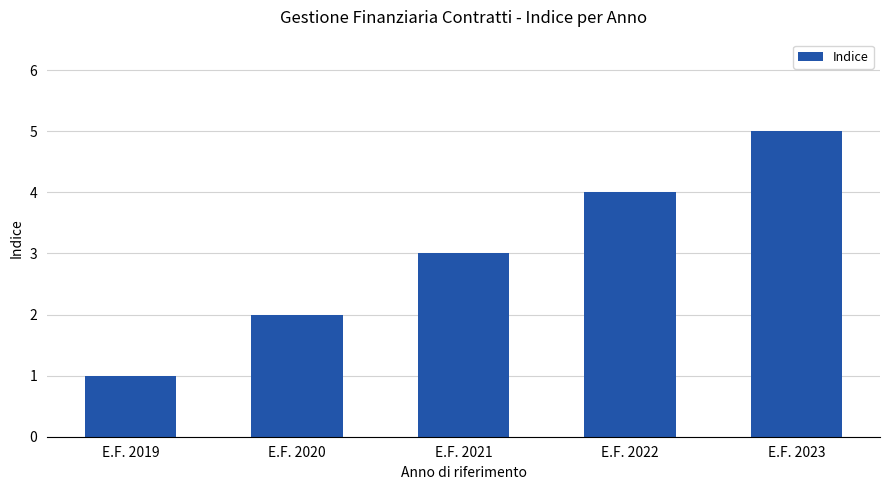

Is it true that the value at E.F. 2021 is 3?

True